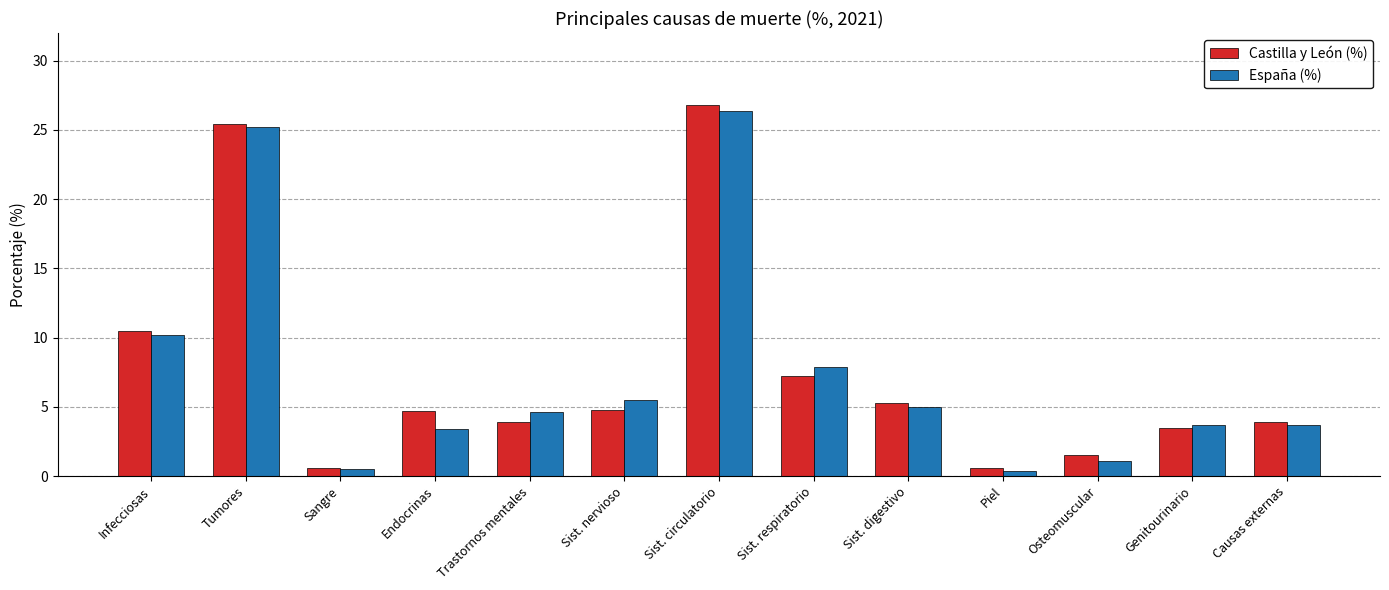

Rank the series at Endocrinas from lowest to highest value.

España (%), Castilla y León (%)